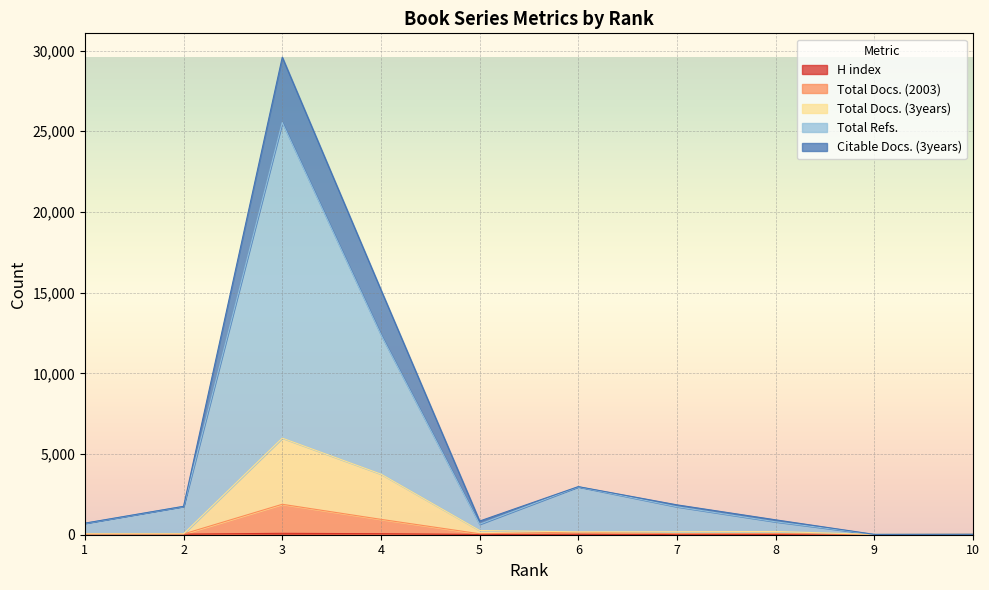

At 10, list the series in order from smallest to largest.

H index, Total Docs. (2003), Total Docs. (3years), Total Refs., Citable Docs. (3years)